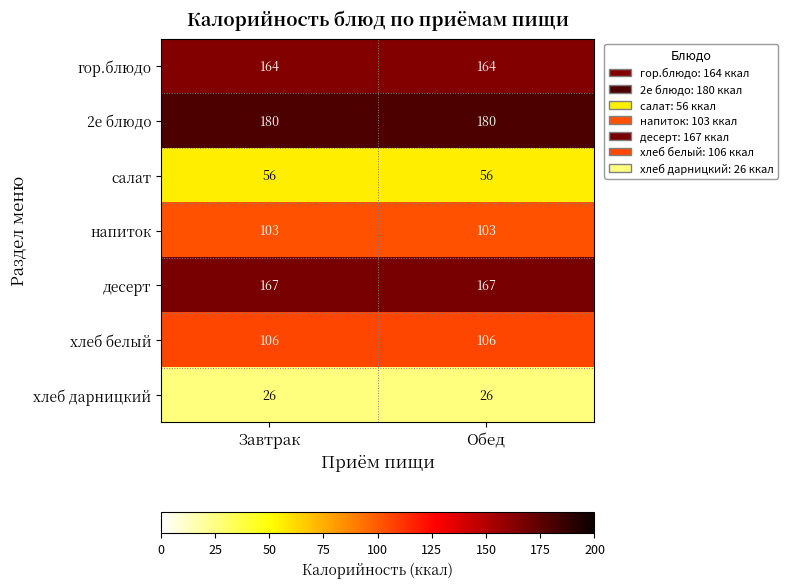

What is the difference between the highest and lowest values at Завтрак?

154